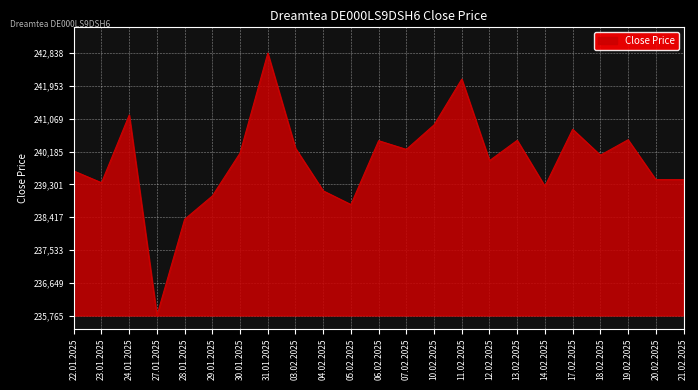

How many lines are shown in the chart?

1